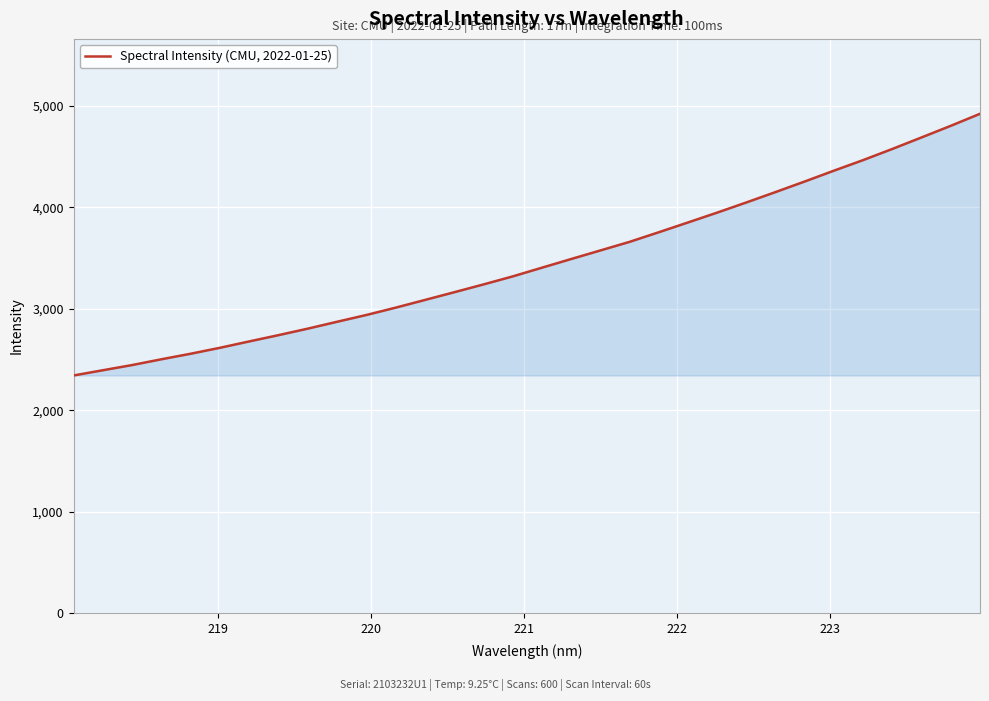

What is the maximum value shown in the chart?

4919.9